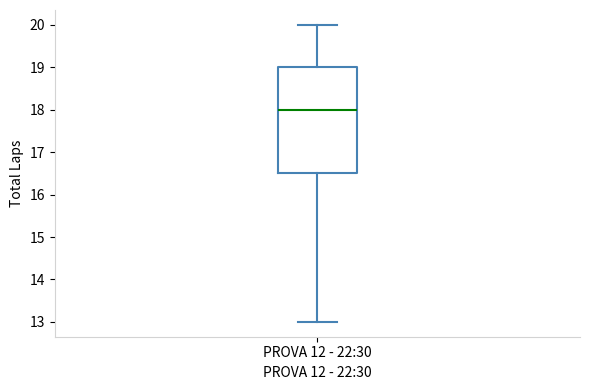

Read this box plot against the y-axis: the position of the median line, the range covered by the box, and the ends of both whiskers. The values are not printed on the chart, so give them approximately, as read against the axis.

median 18.0, box 16.5 to 19.0, whiskers 13.0 to 20.0